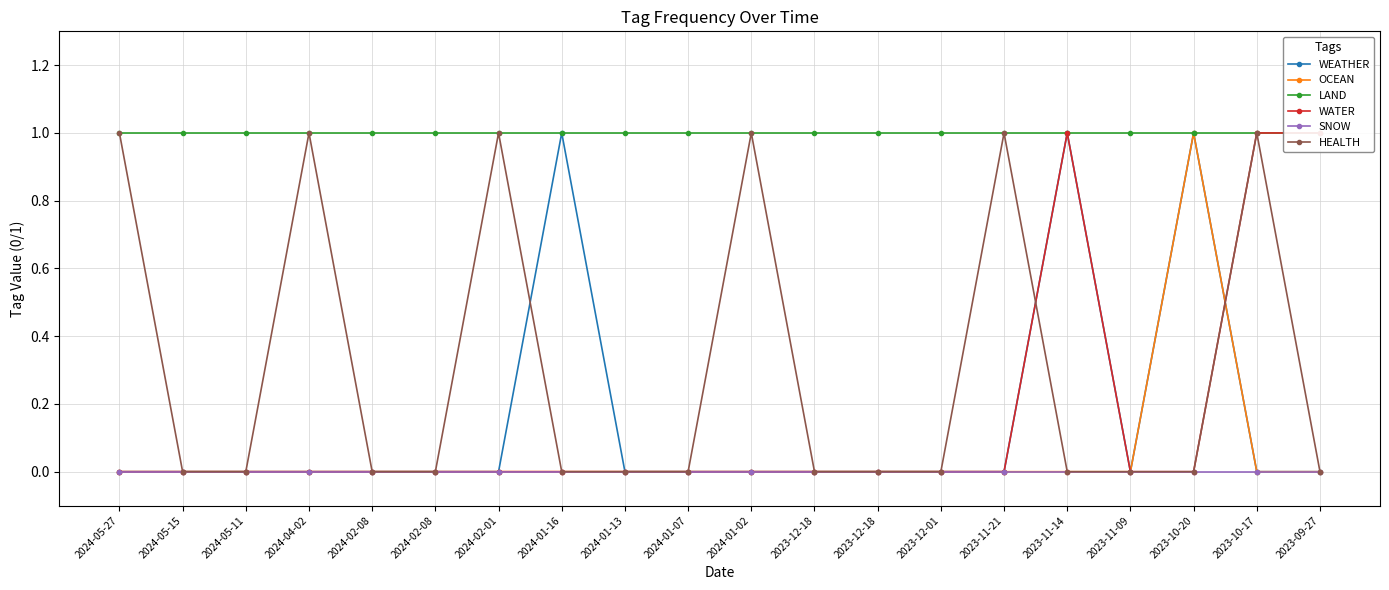

What are all the series names shown in the legend?

WEATHER, OCEAN, LAND, WATER, SNOW, HEALTH